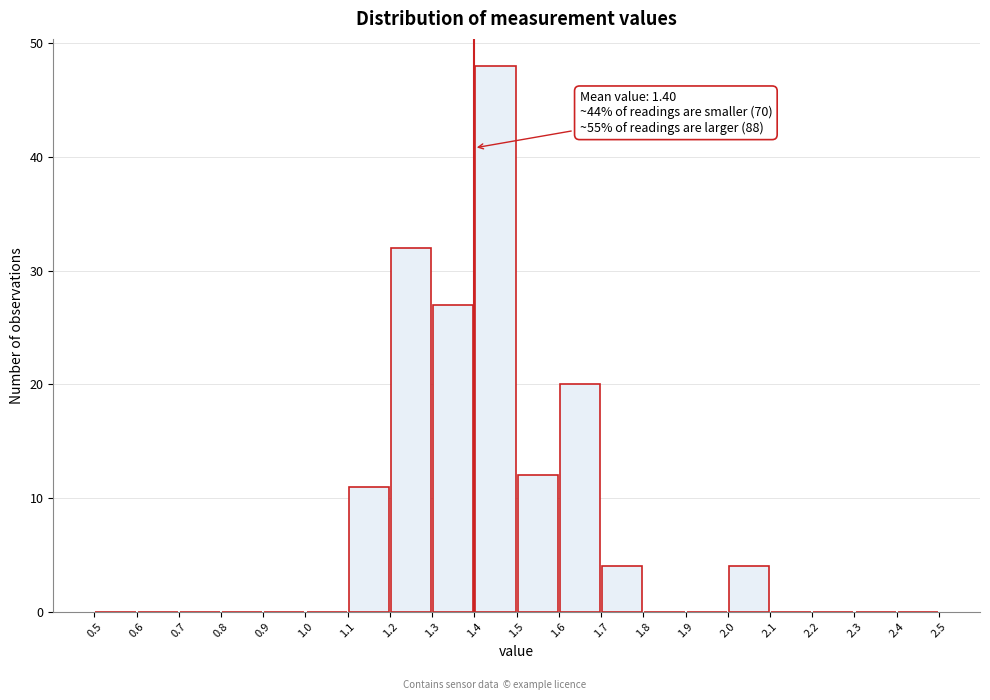

Which range on the x-axis has the tallest bar?

1.4 to 1.5